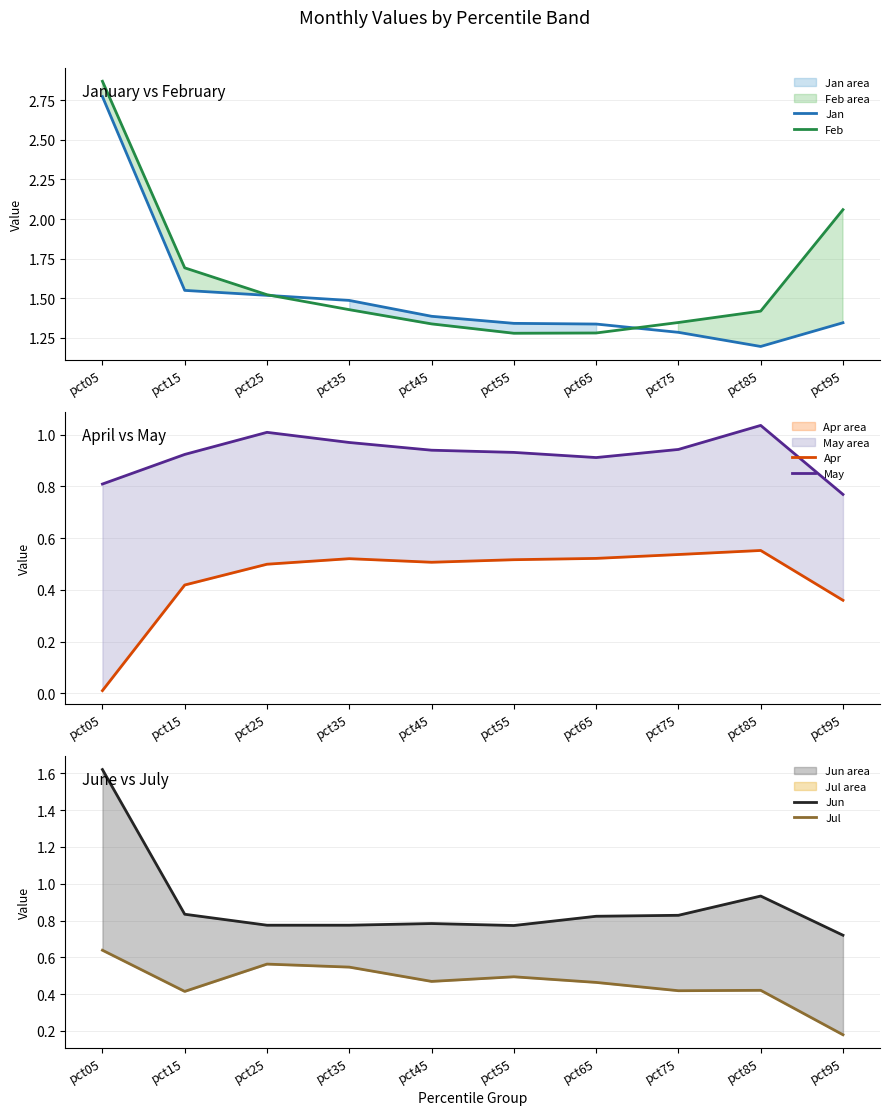

What is the maximum value shown in the chart?

2.9